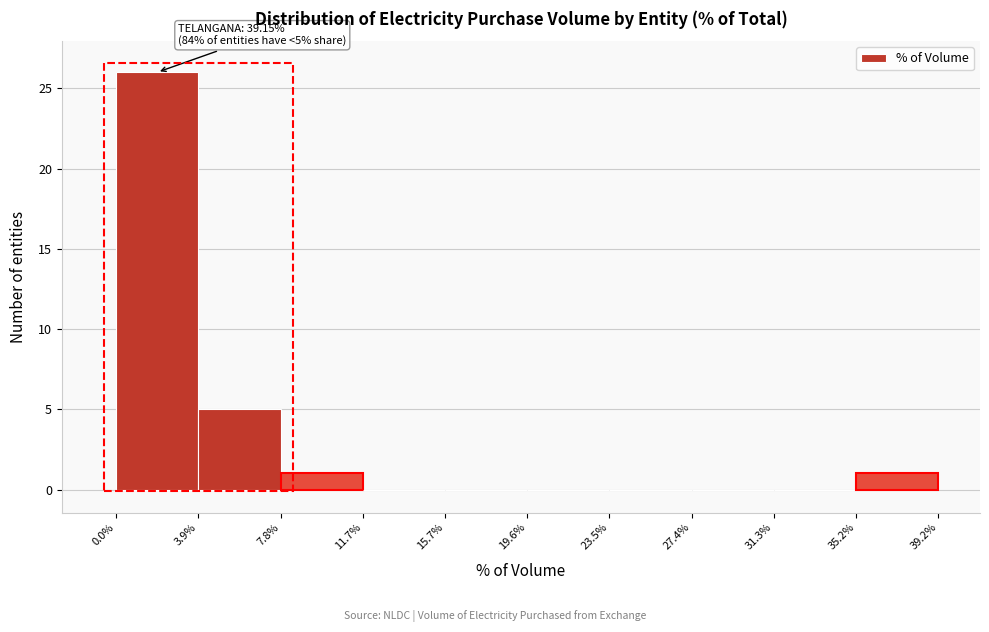

Over which range of the x-axis is the bar tallest?

0.0% to 3.9%